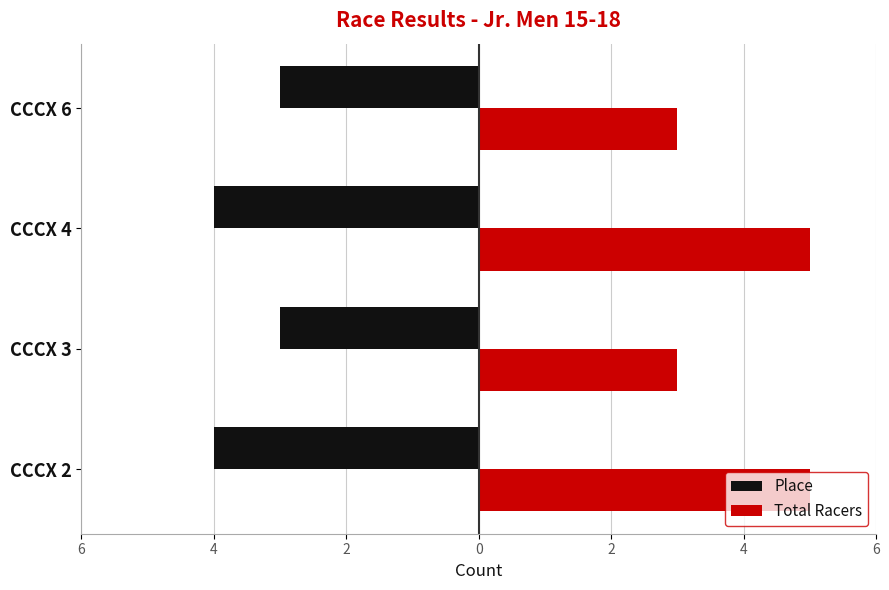

What are all the series names shown in the legend?

Place, Total Racers